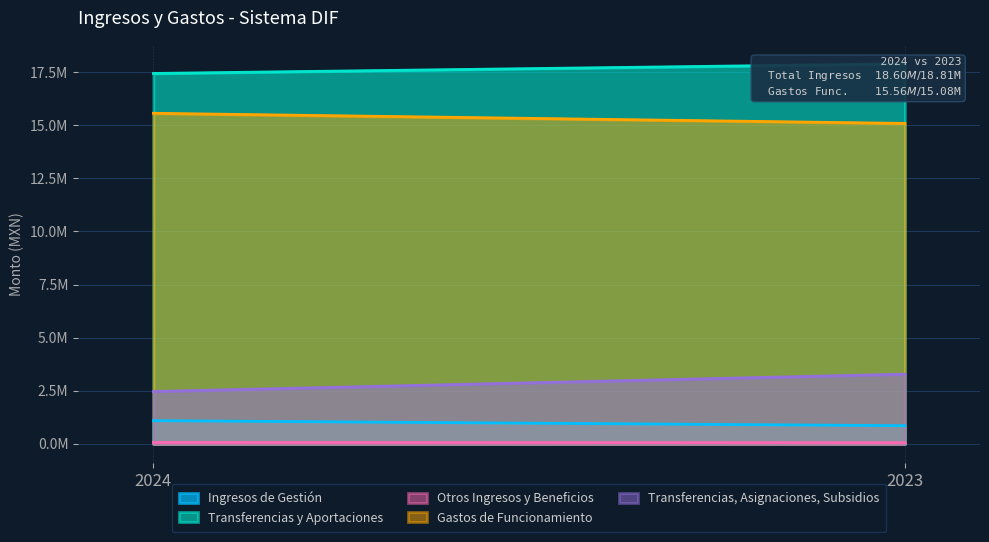

What is the lowest value of the Transferencias, Asignaciones, Subsidios series?

2469332.2